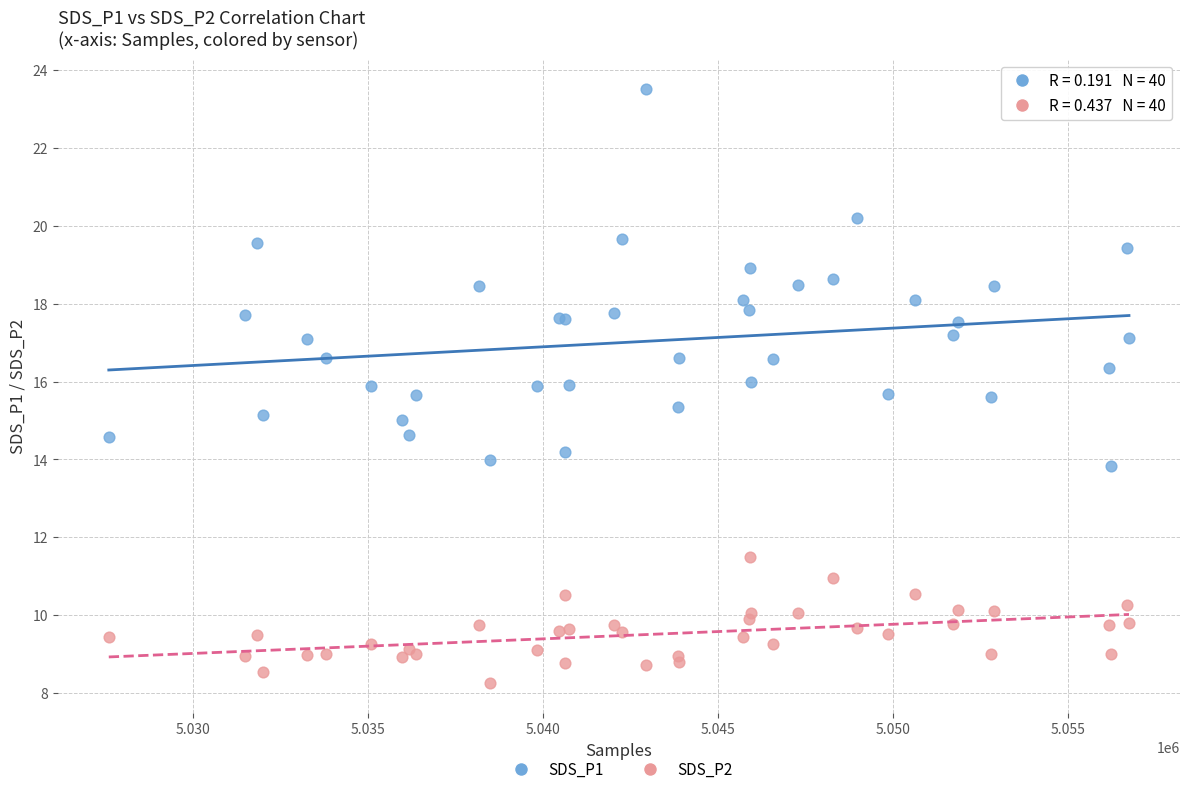

What is the X range (max minus min) for the scatter plot?

29142.0